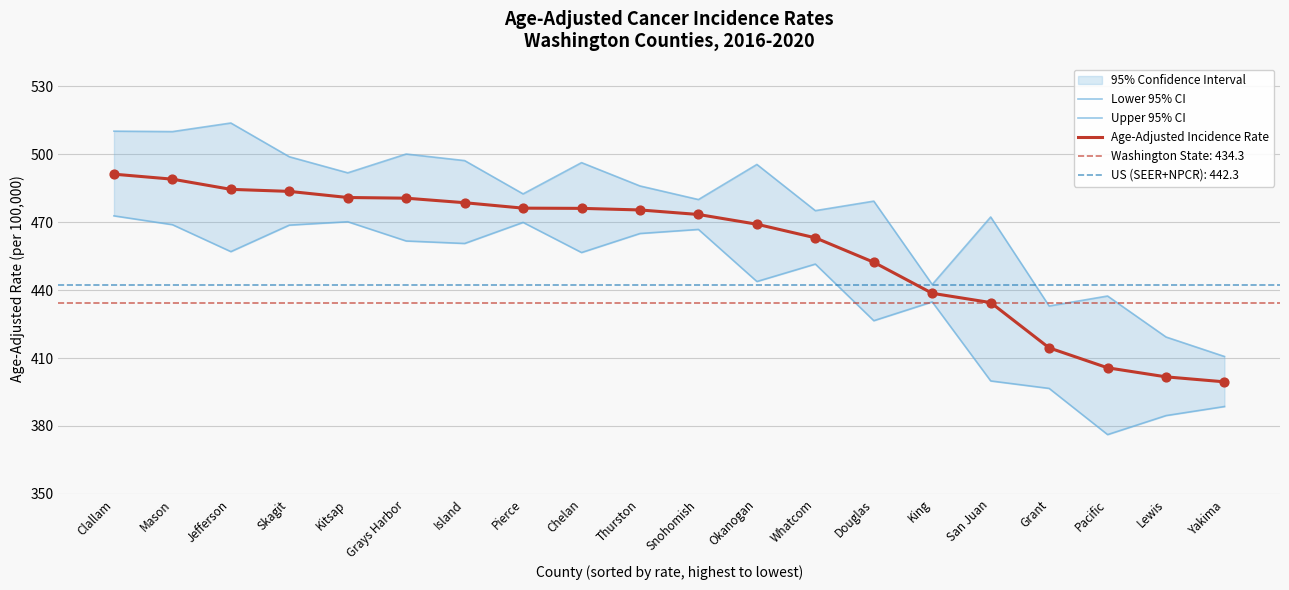

Which series has the widest spread of Y values?

Upper 95% CI